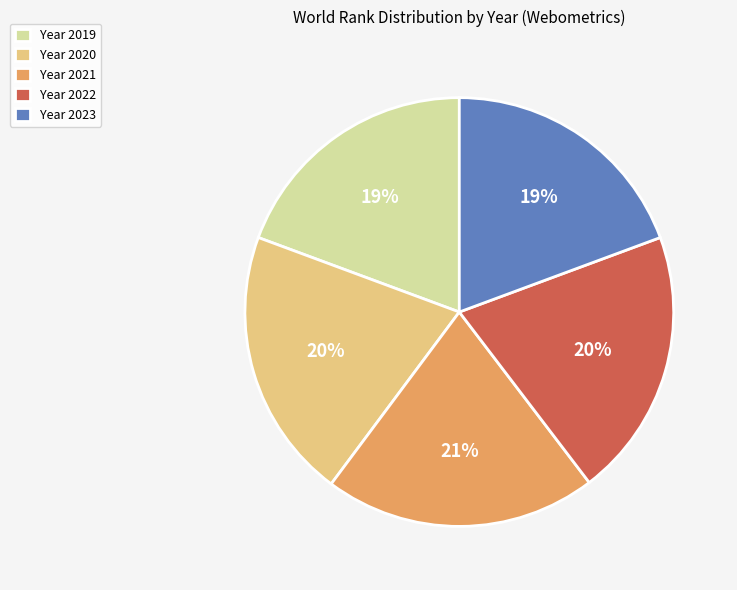

True or false: Year 2021 accounts for 21% of the total.

True